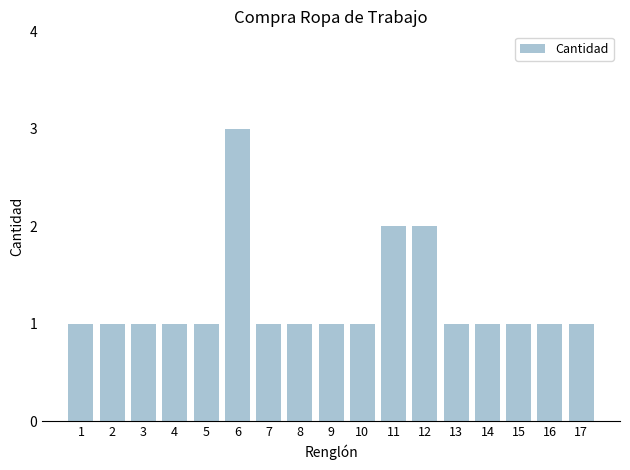

What is the sum of all values?

21